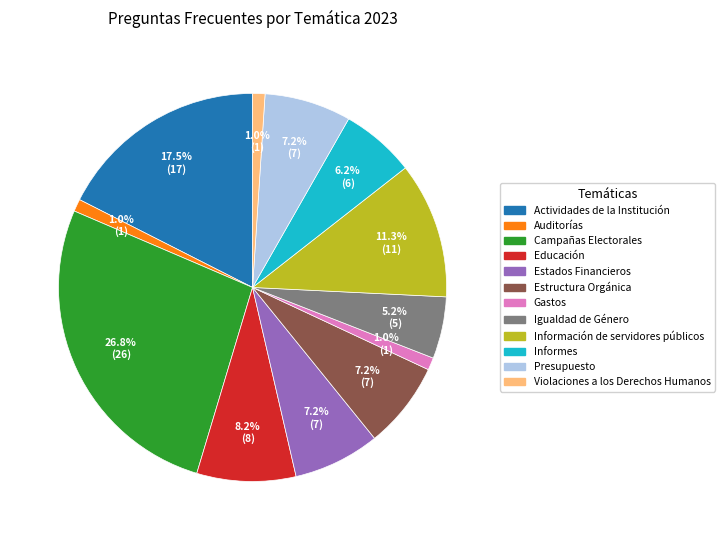

To the nearest percent, what portion does Auditorías represent?

1%